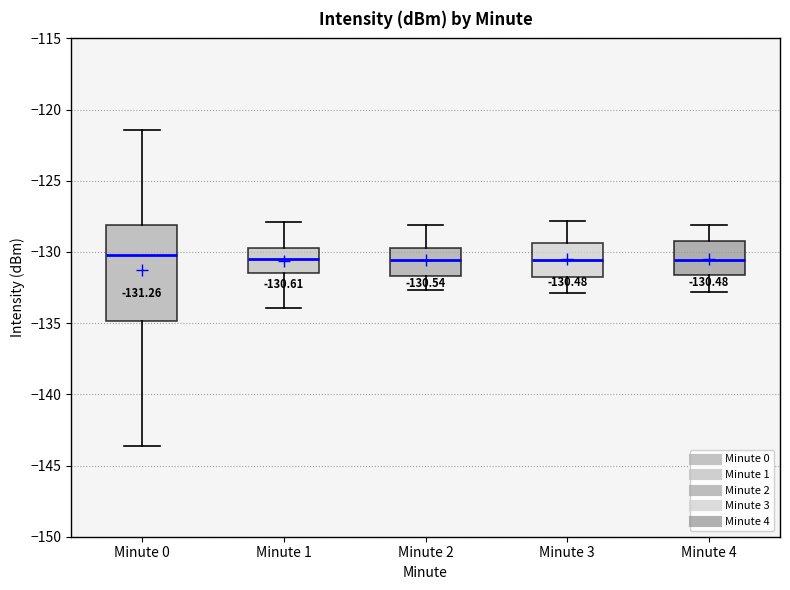

Which box is the tallest, from its lower edge to its upper edge?

Minute 0